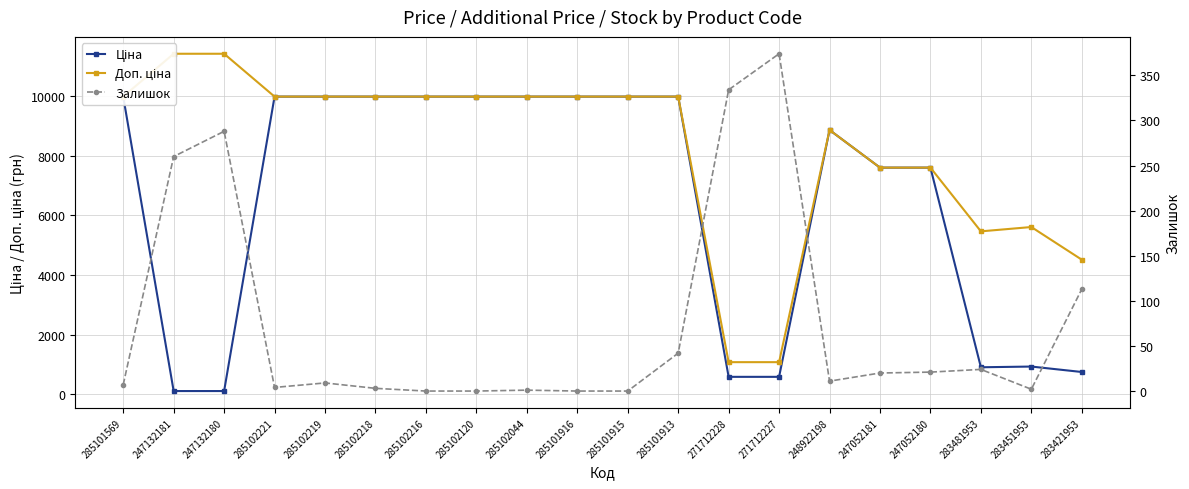

In Доп. ціна, how many points are lower than both neighbors (excluding endpoints)?

1